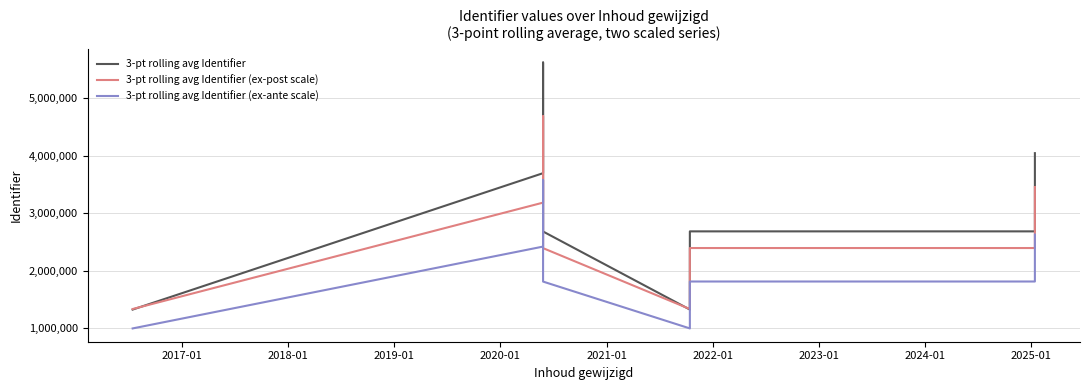

How many values in the 3-pt rolling avg Identifier (ex-post scale) series exceed 2391280?

7